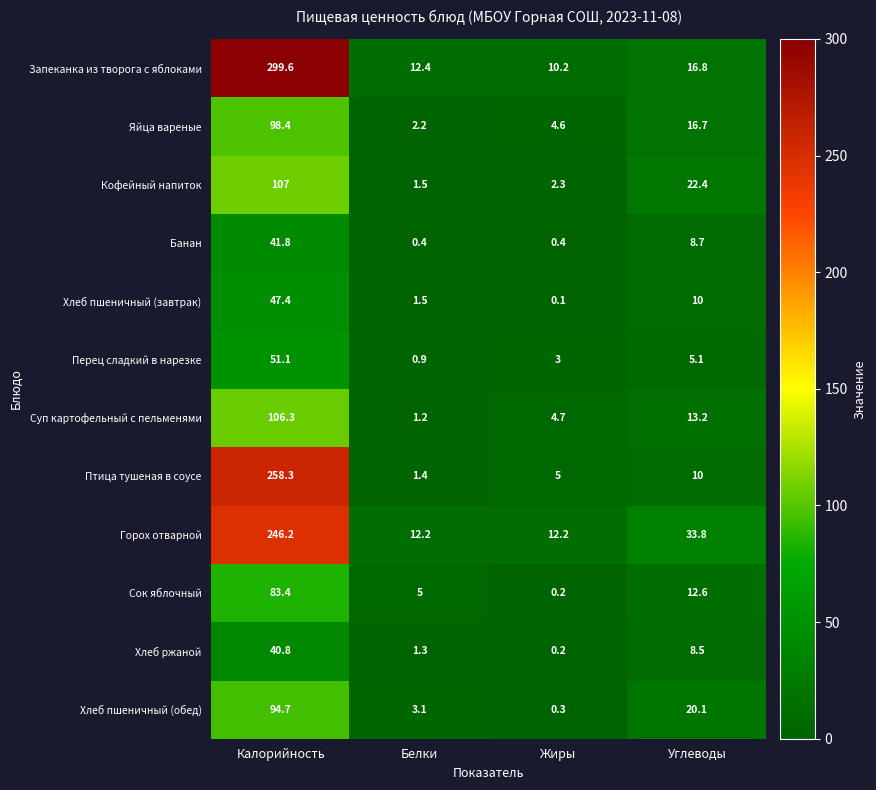

What is the sum of all Птица тушеная в соусе values?

274.7